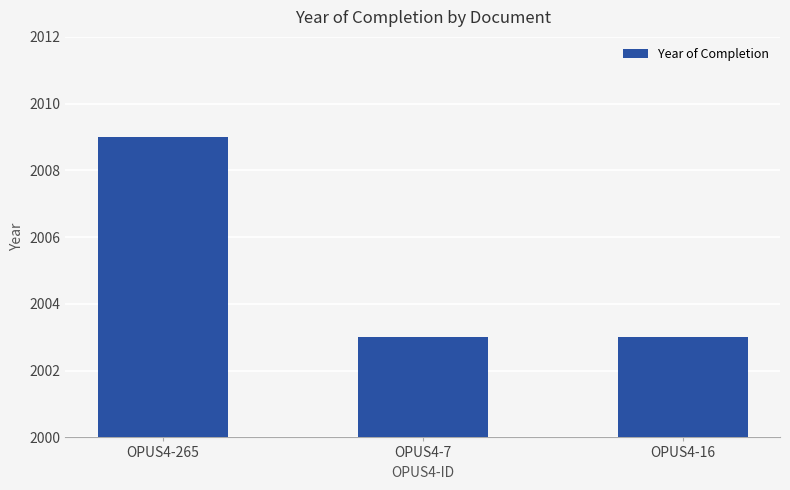

How many values are between 2003 and 2009?

3